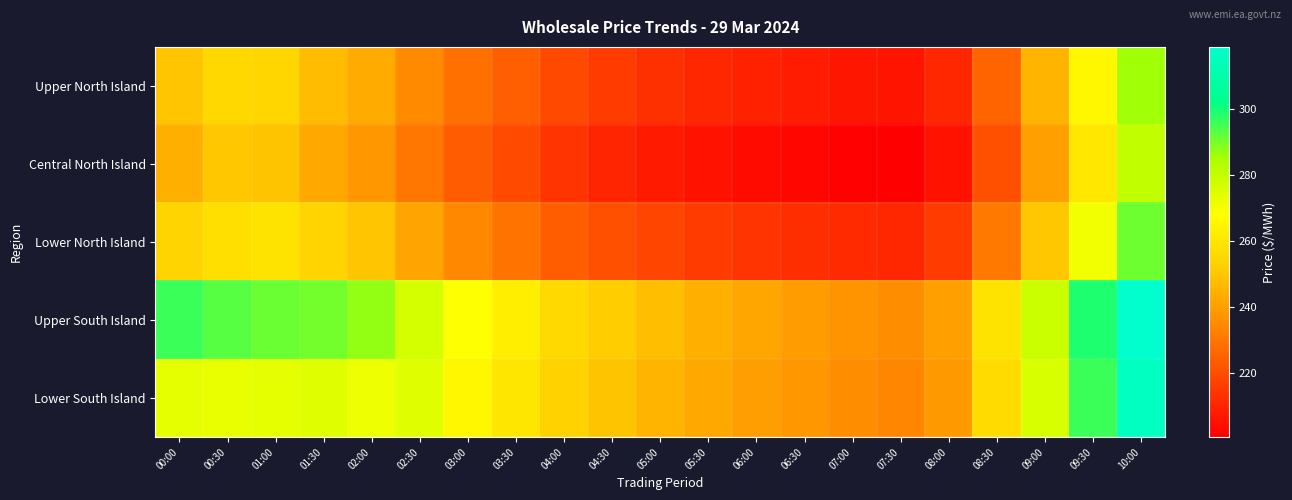

What is the greatest value displayed?

318.7